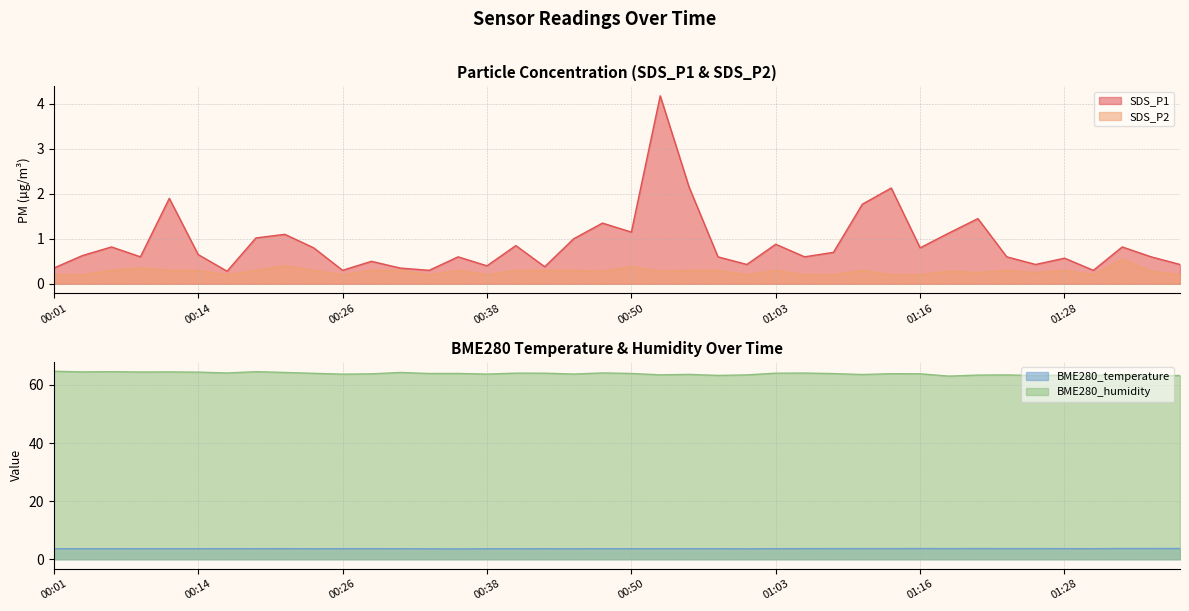

What is the difference between the highest and lowest values at 00:24?

63.7